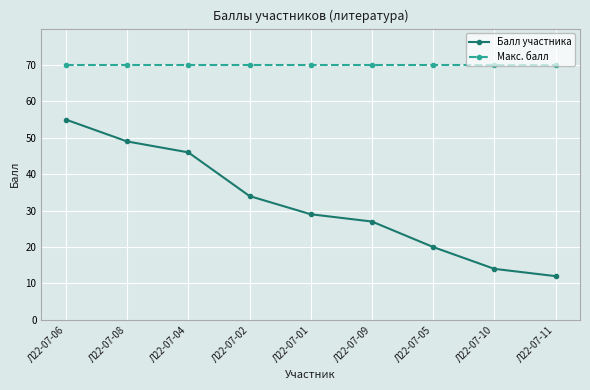

What is the spread (max minus min) of values at Л22-07-08?

21